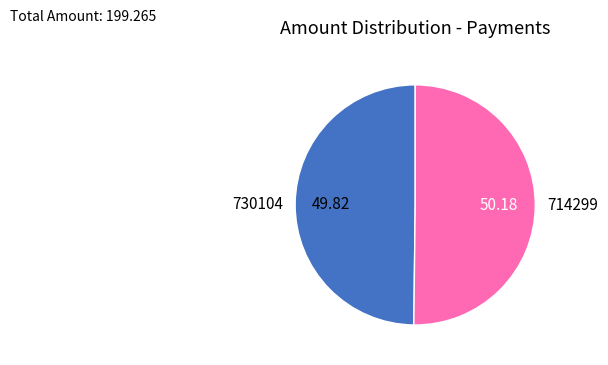

Combined, do 714299 and 730104 account for over 50%?

Yes